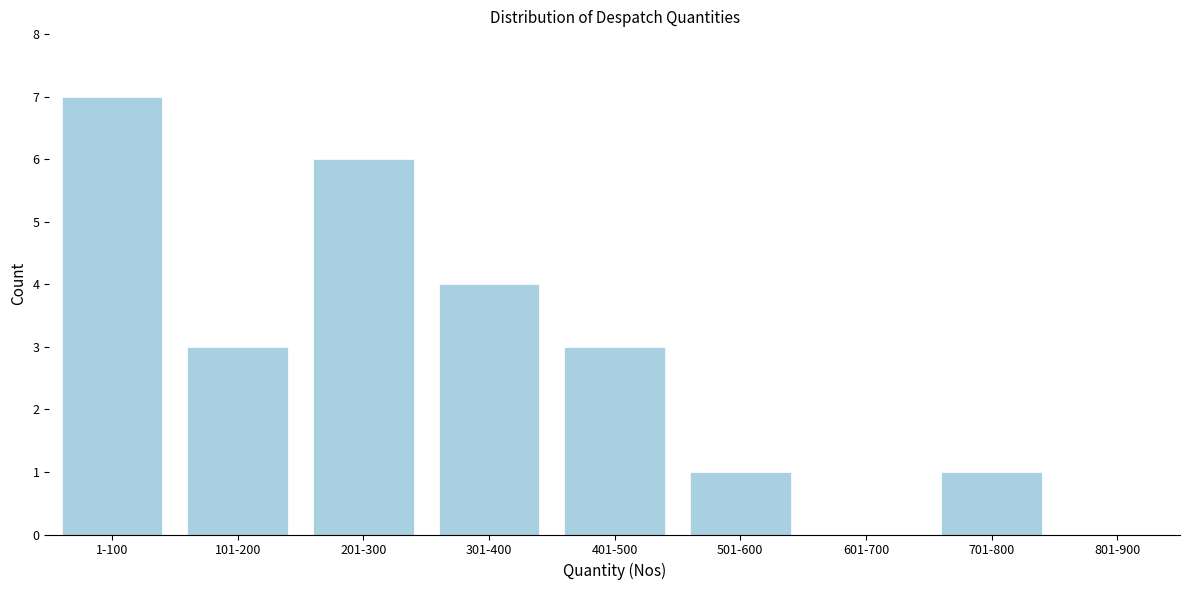

Reading left to right, extract all data points from this chart.

1-100=7	101-200=3	201-300=6	301-400=4	401-500=3	501-600=1	601-700=0	701-800=1	801-900=0